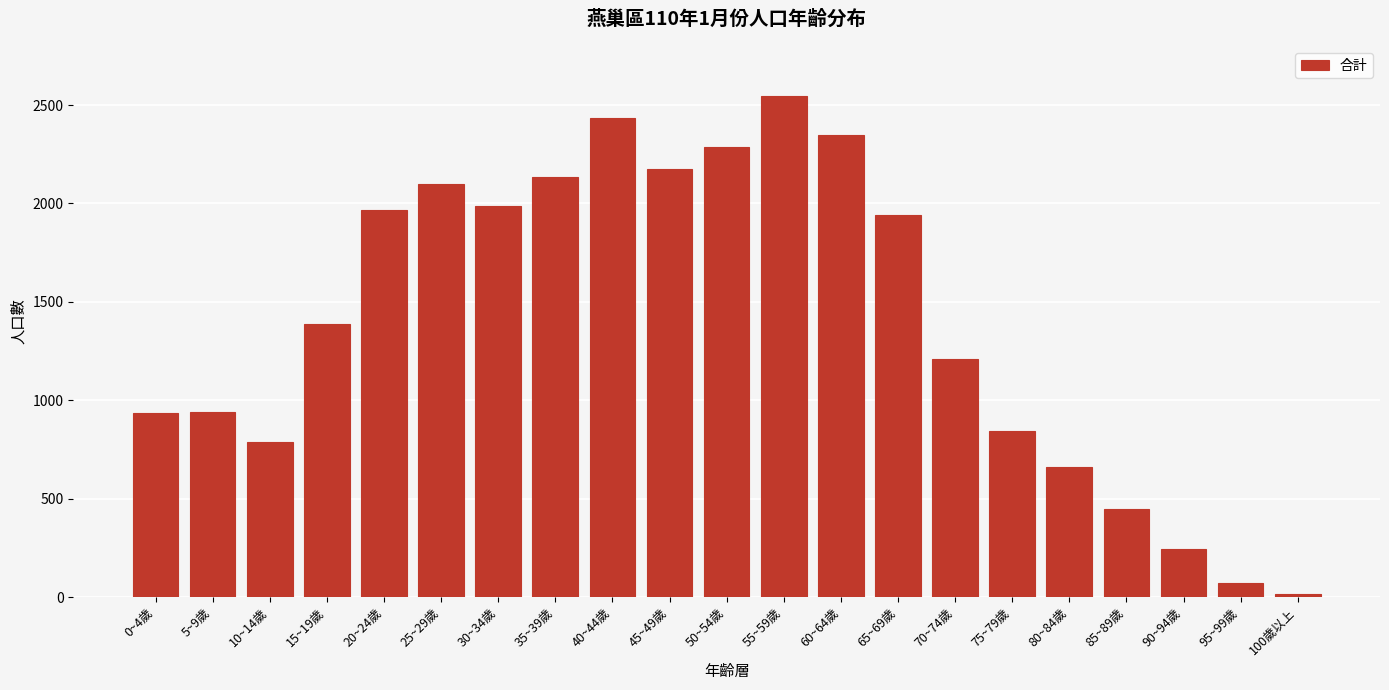

What is the sum of all values?

29467